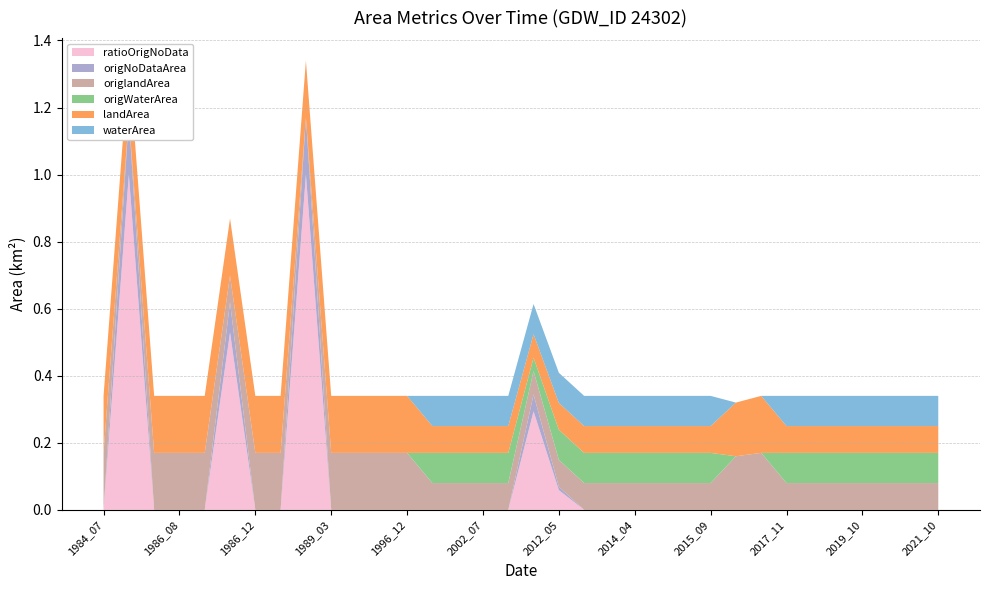

Reading left to right, transcribe all the data shown in this chart.

waterArea: 0.0	0.0	0.0	0.0	0.0	0.0	0.0	0.0	0.0	0.0	0.0	0.0	0.0	0.1	0.1	0.1	0.1	0.1	0.1	0.1	0.1	0.1	0.1	0.1	0.1	0.0	0.0	0.1	0.1	0.1	0.1	0.1	0.1	0.1
landArea: 0.2	0.2	0.2	0.2	0.2	0.2	0.2	0.2	0.2	0.2	0.2	0.2	0.2	0.1	0.1	0.1	0.1	0.1	0.1	0.1	0.1	0.1	0.1	0.1	0.1	0.2	0.2	0.1	0.1	0.1	0.1	0.1	0.1	0.1
origWaterArea: 0.0	0.0	0.0	0.0	0.0	0.0	0.0	0.0	0.0	0.0	0.0	0.0	0.0	0.1	0.1	0.1	0.1	0.0	0.1	0.1	0.1	0.1	0.1	0.1	0.1	0.0	0.0	0.1	0.1	0.1	0.1	0.1	0.1	0.1
origNoDataArea: 0.0	0.2	0.0	0.0	0.0	0.1	0.0	0.0	0.2	0.0	0.0	0.0	0.0	0.0	0.0	0.0	0.0	0.1	0.0	0.0	0.0	0.0	0.0	0.0	0.0	0.0	0.0	0.0	0.0	0.0	0.0	0.0	0.0	0.0
origlandArea: 0.2	0.0	0.2	0.2	0.2	0.1	0.2	0.2	0.0	0.2	0.2	0.2	0.2	0.1	0.1	0.1	0.1	0.1	0.1	0.1	0.1	0.1	0.1	0.1	0.1	0.2	0.2	0.1	0.1	0.1	0.1	0.1	0.1	0.1
ratioOrigNoData: 0.0	1.0	0.0	0.0	0.0	0.5	0.0	0.0	1.0	0.0	0.0	0.0	0.0	0.0	0.0	0.0	0.0	0.3	0.1	0.0	0.0	0.0	0.0	0.0	0.0	0.0	0.0	0.0	0.0	0.0	0.0	0.0	0.0	0.0